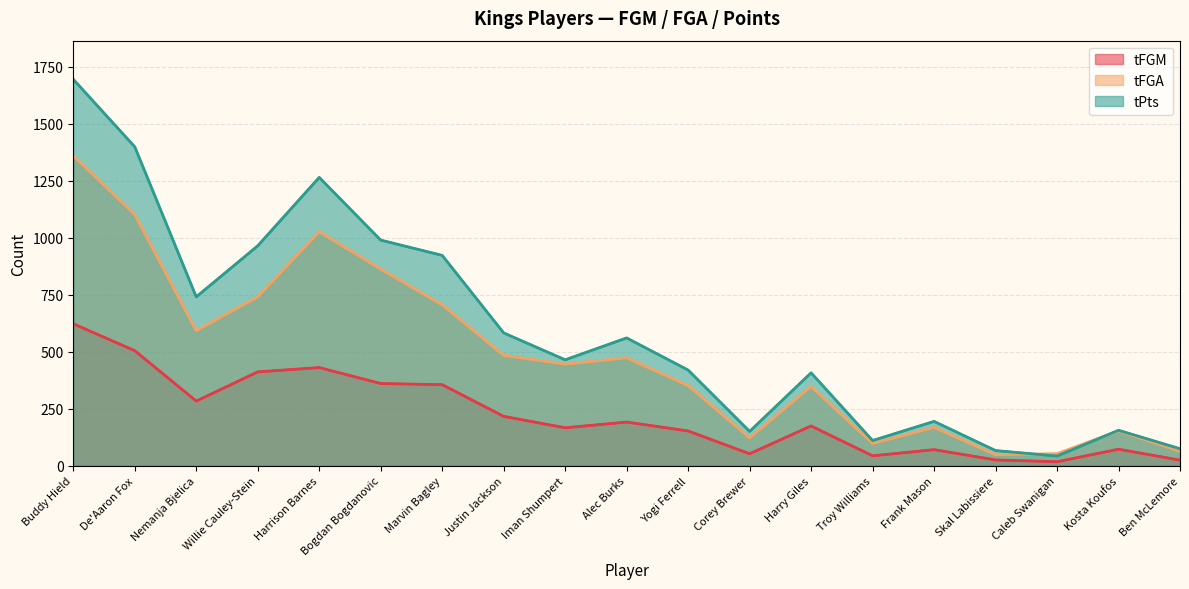

List the series in order of their peak value, lowest first.

tFGM, tFGA, tPts